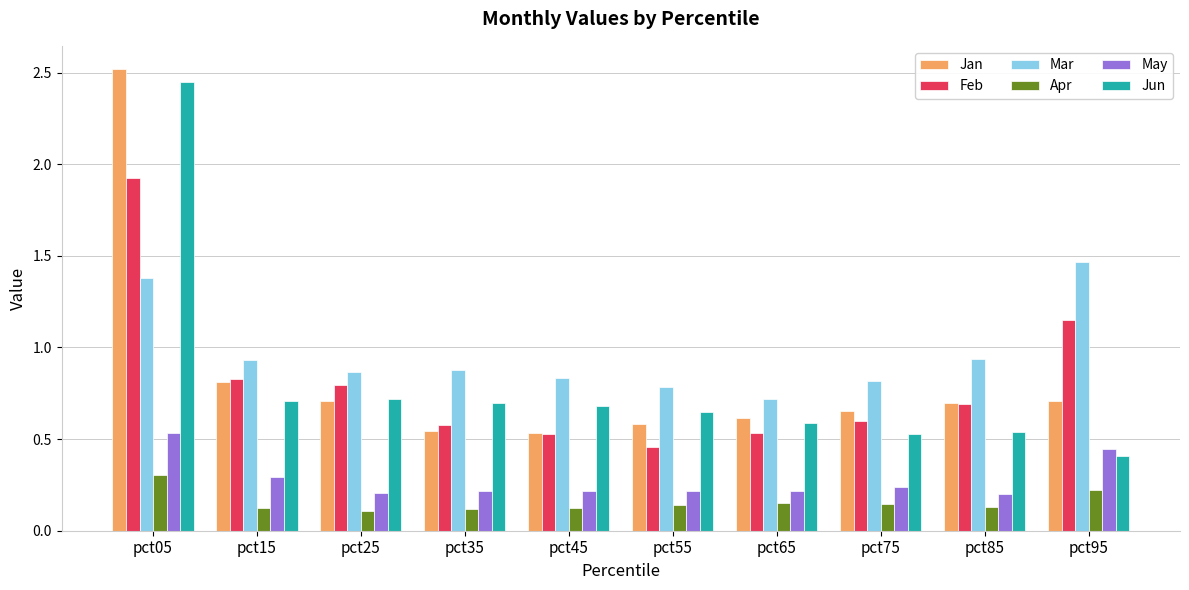

What is the difference between the maximum and second lowest values in the May series?

0.3